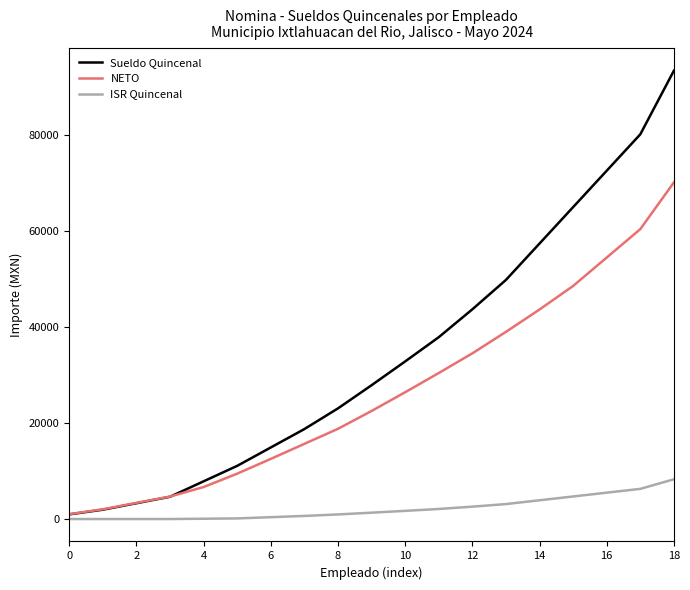

Which series has the largest range (max minus min)?

Sueldo Quincenal